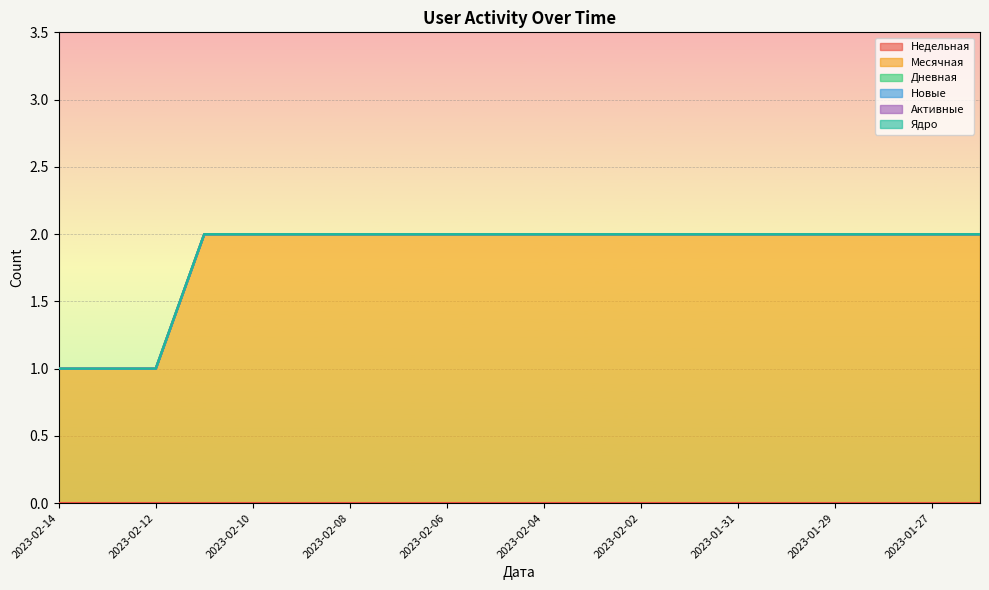

True or false: Дневная and Ядро cross at least once.

False